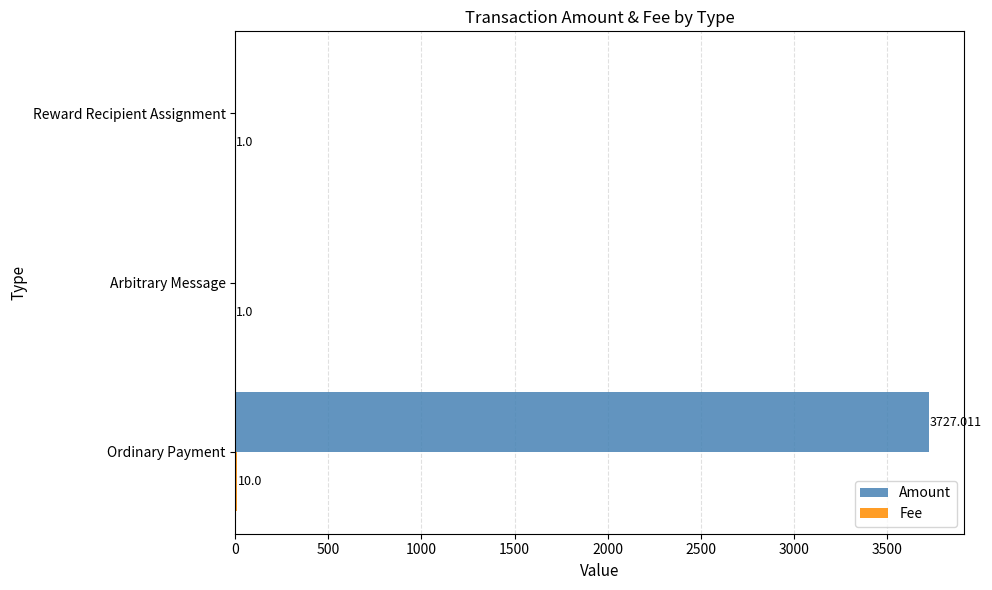

Which series changed the most between Ordinary Payment and Arbitrary Message?

Amount